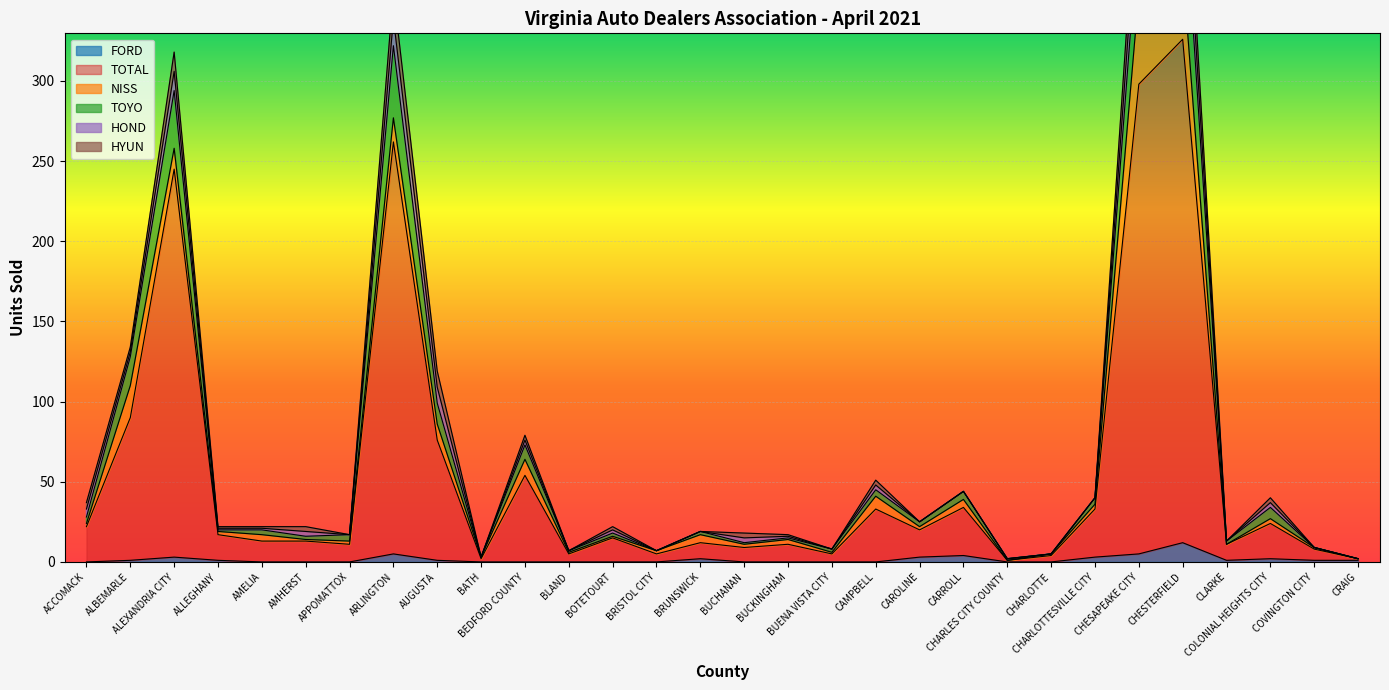

The FORD series shows 0 at ACCOMACK. True or false?

True